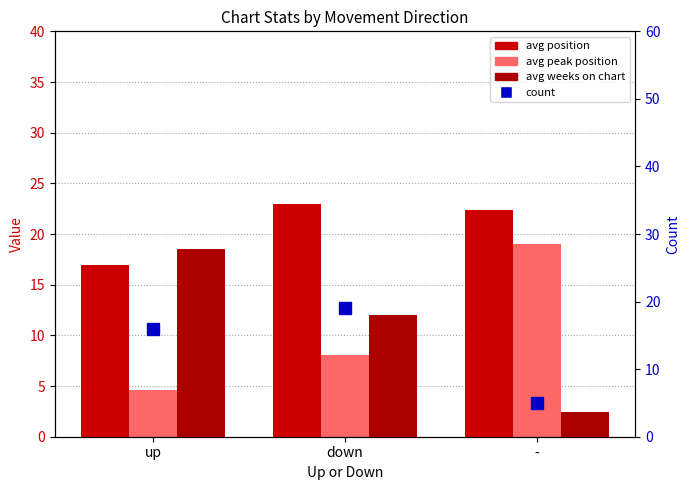

Rank the series by their maximum value, from lowest to highest.

avg weeks on chart, avg peak position, count, avg position